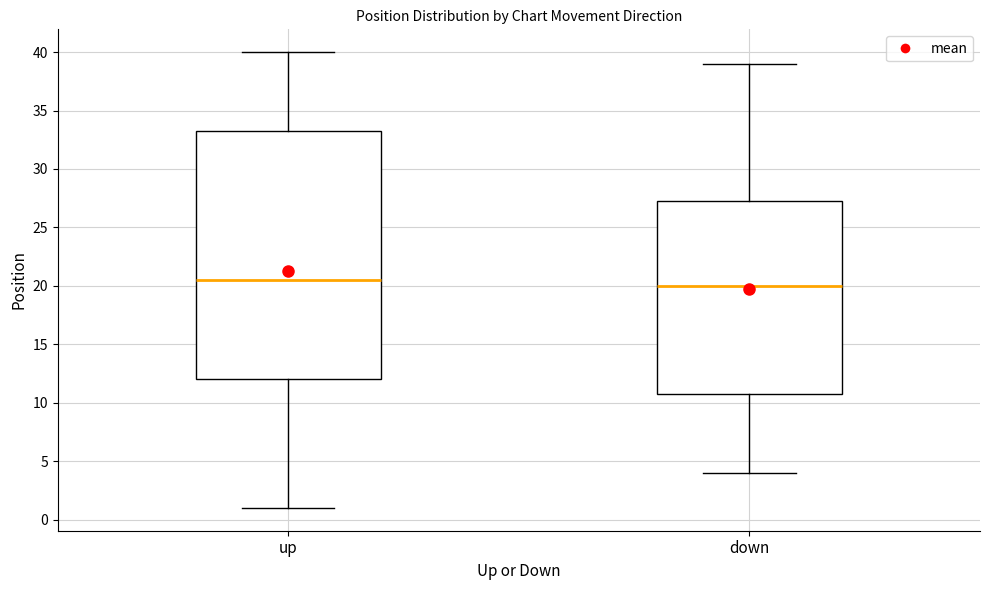

Comparing the boxes themselves (not the whiskers), which one is the tallest?

up